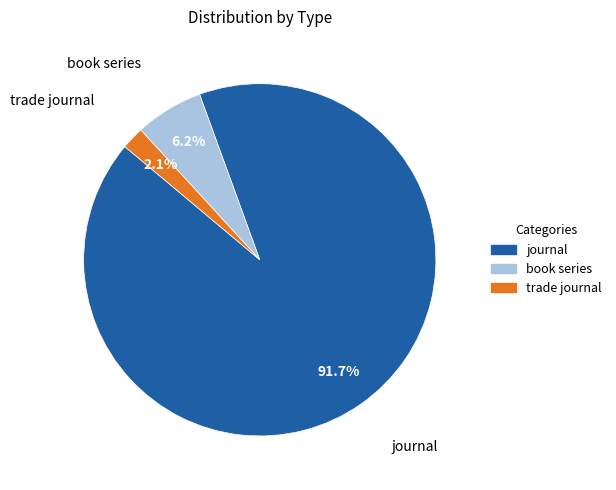

What is the ratio of the value at book series to the value at journal?

0.1